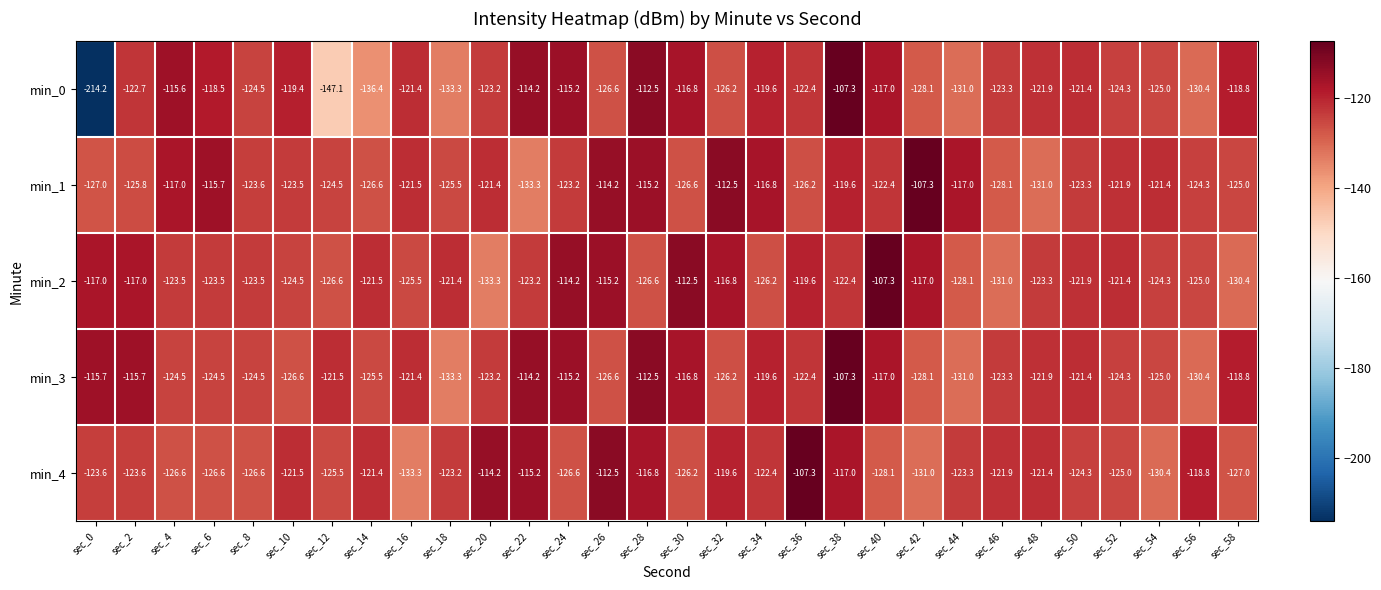

Which series has the largest range (max minus min)?

min_0